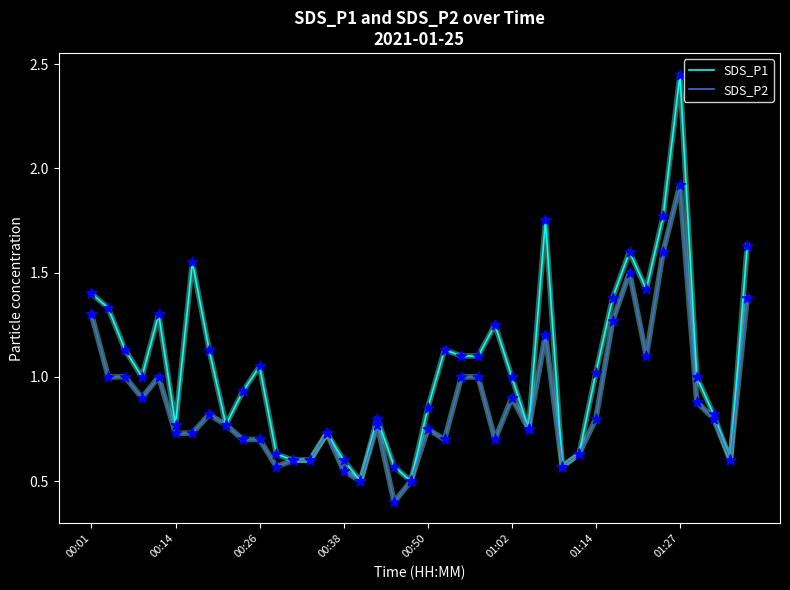

Which series has the largest range (max minus min)?

SDS_P1